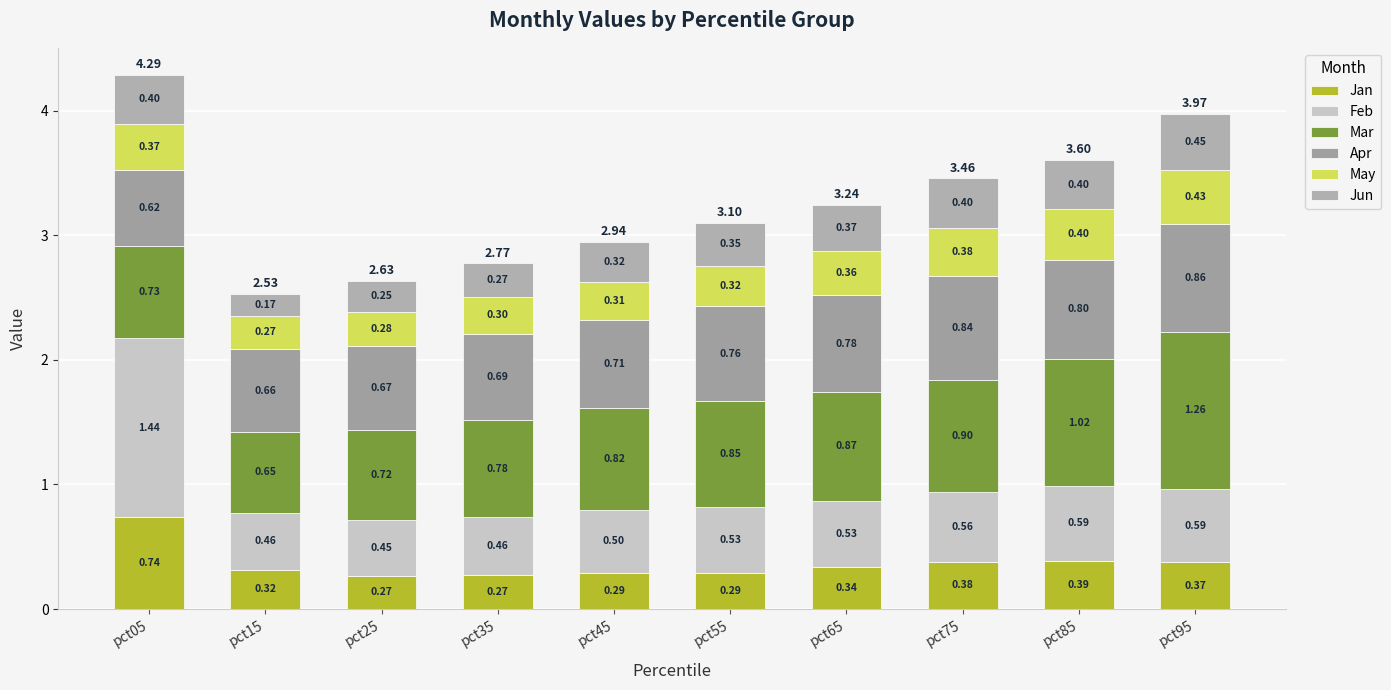

How many distinct data groups are displayed?

6